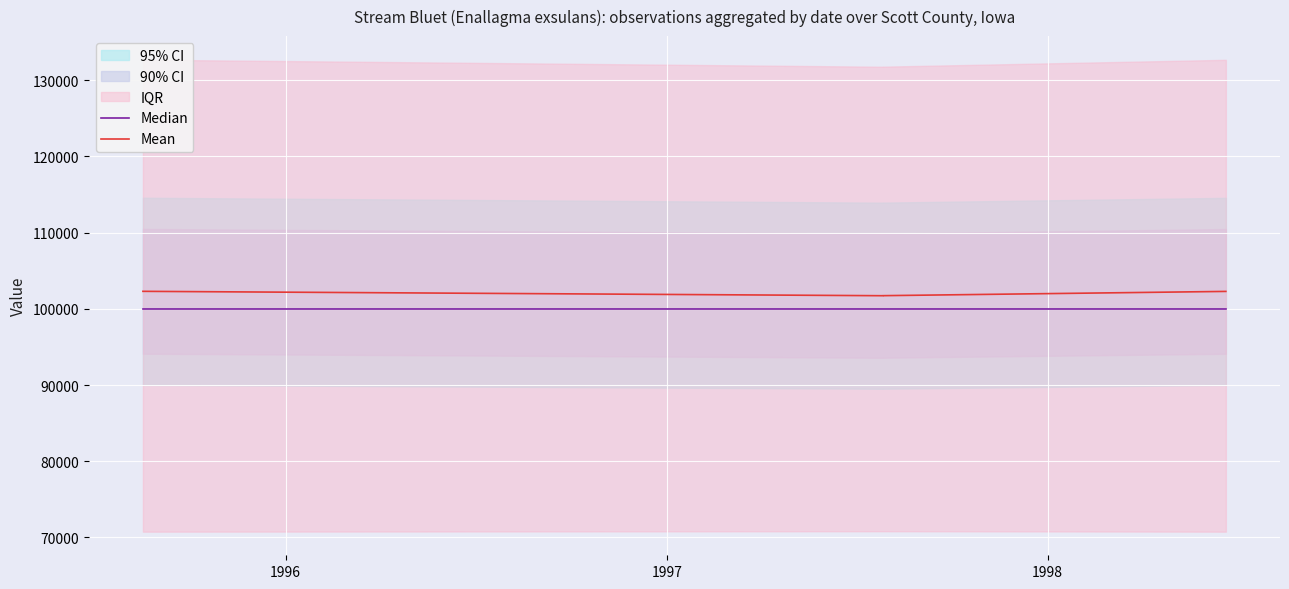

What is the total value across all series at 1998?

202280.5